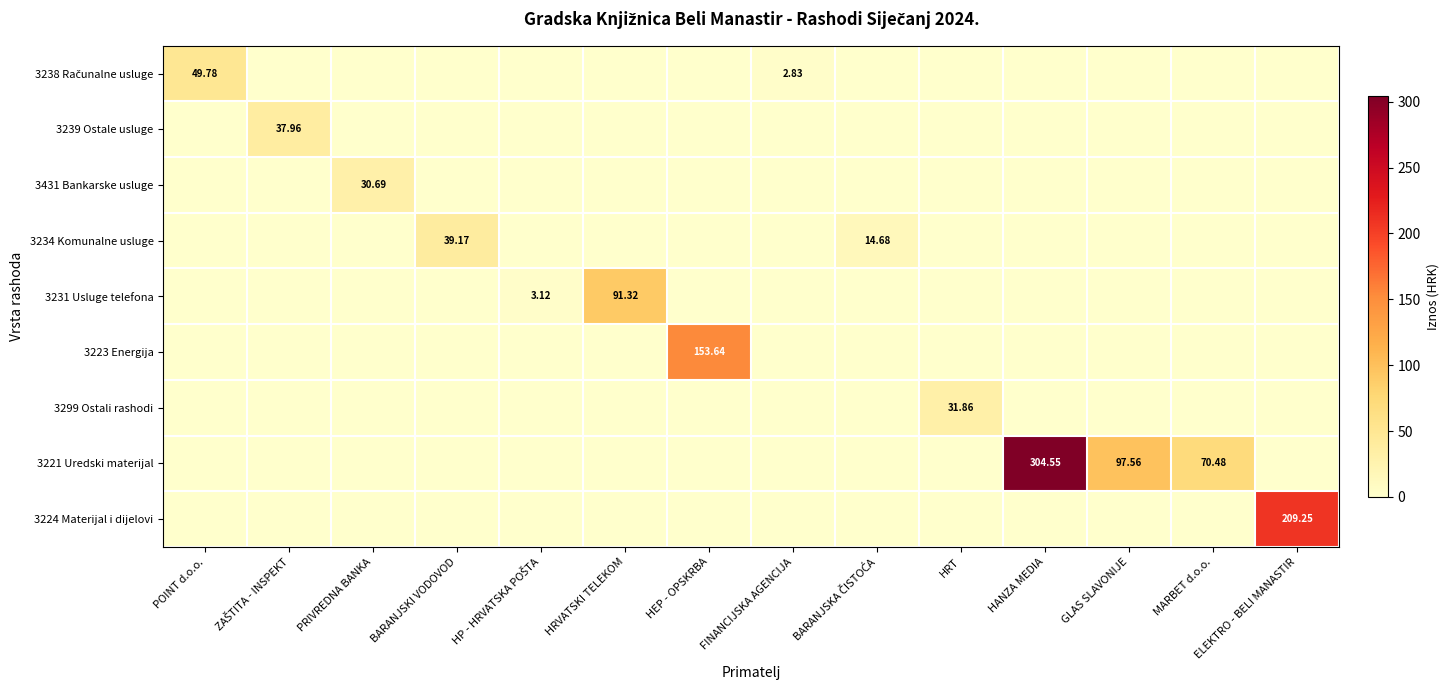

List the series in order of their peak value, lowest first.

3431 Bankarske usluge, 3299 Ostali rashodi, 3239 Ostale usluge, 3234 Komunalne usluge, 3238 Računalne usluge, 3231 Usluge telefona, 3223 Energija, 3224 Materijal i dijelovi, 3221 Uredski materijal